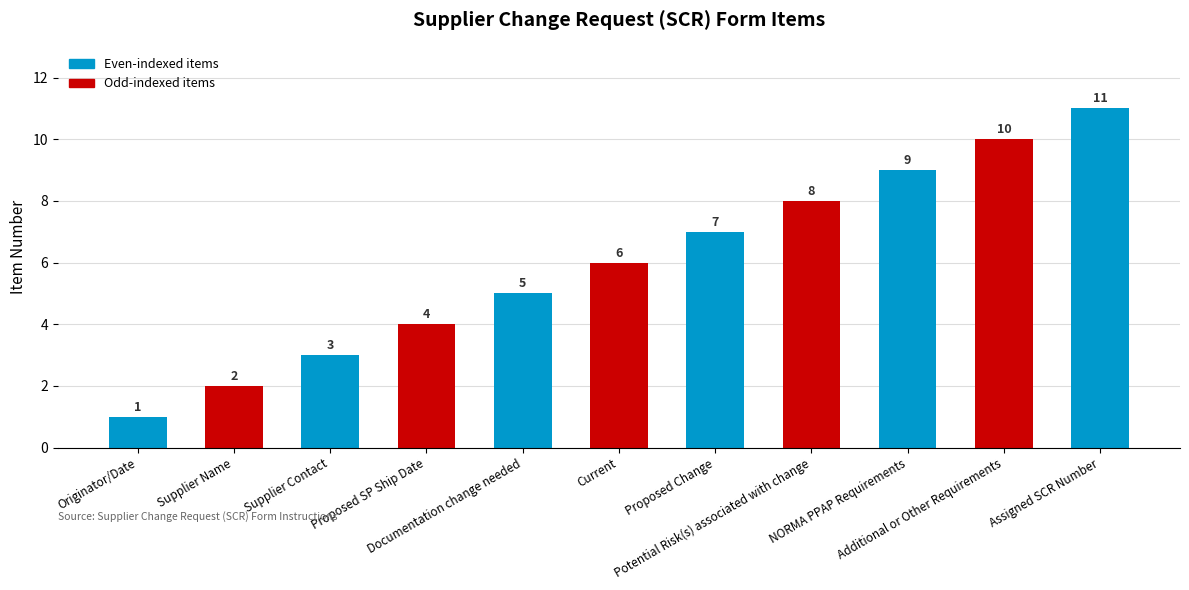

How many bars are there in total?

11